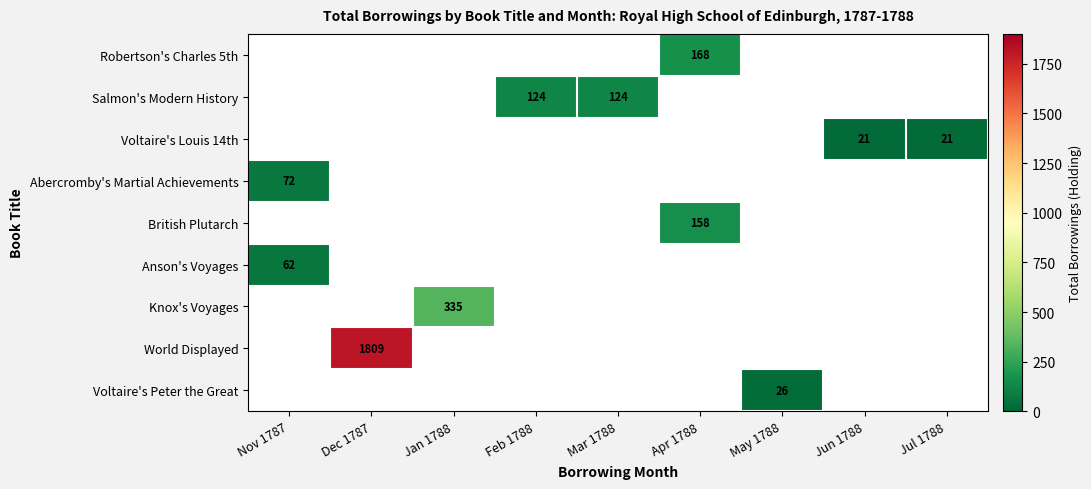

Is it true that Knox's Voyages equals 533 at Jan 1788?

False